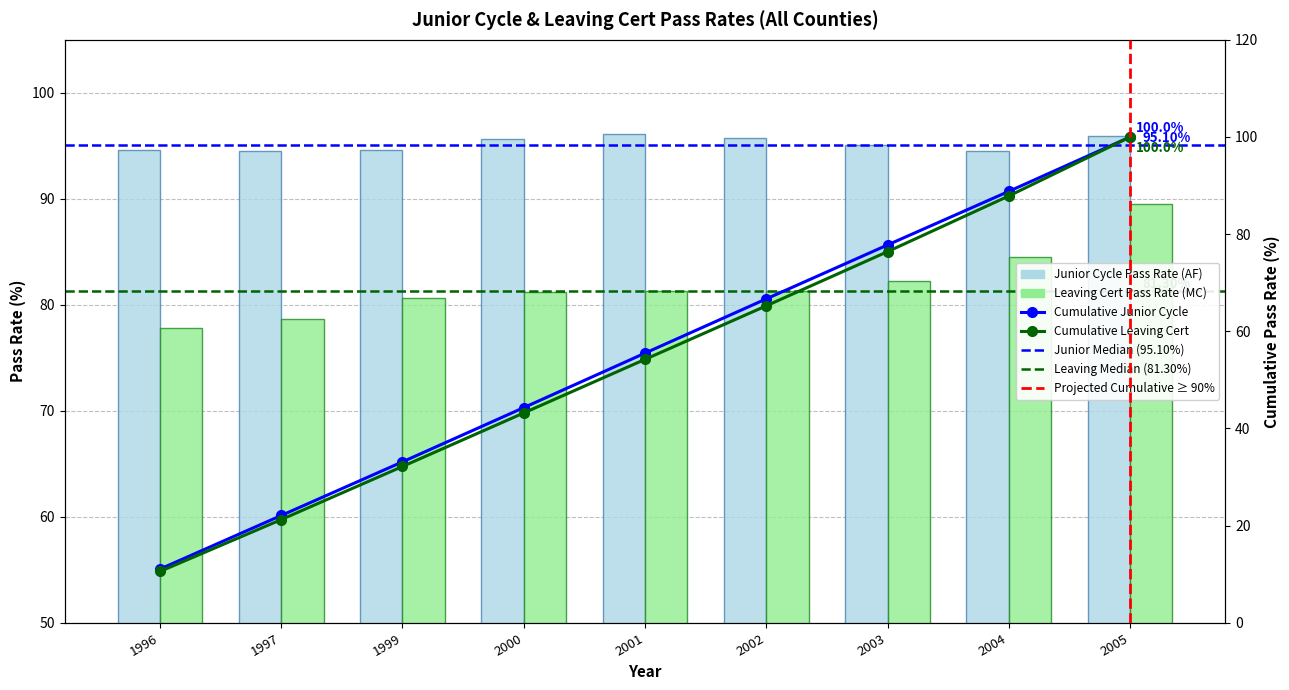

How many bars are there in total?

18